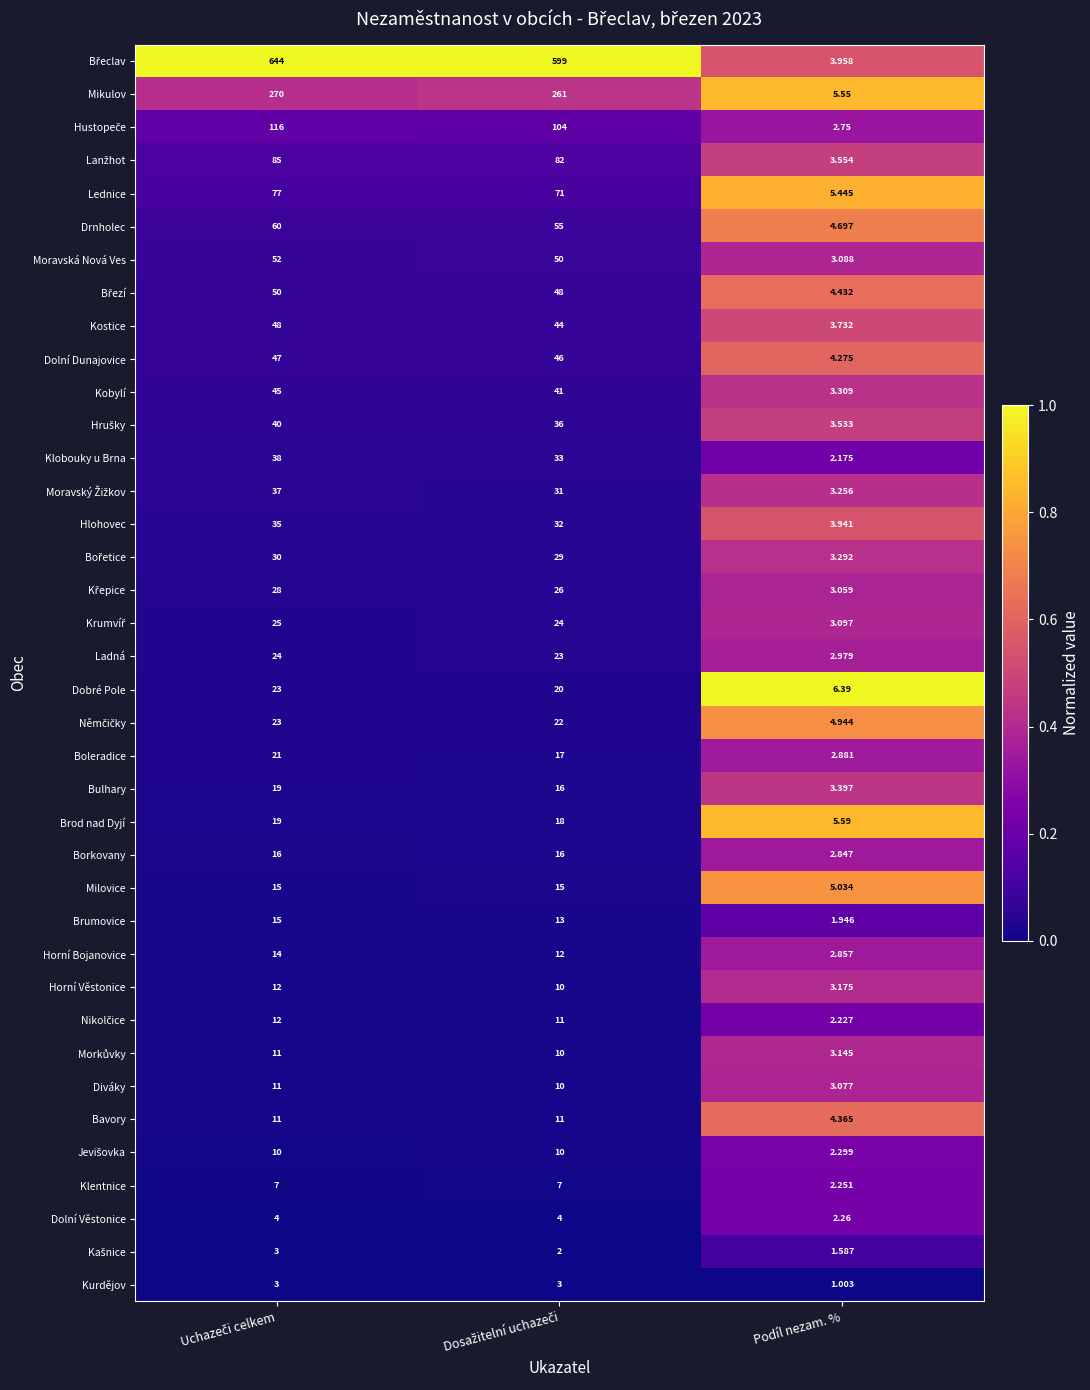

At which category does the chart reach its minimum across all series?

Podíl nezam. %